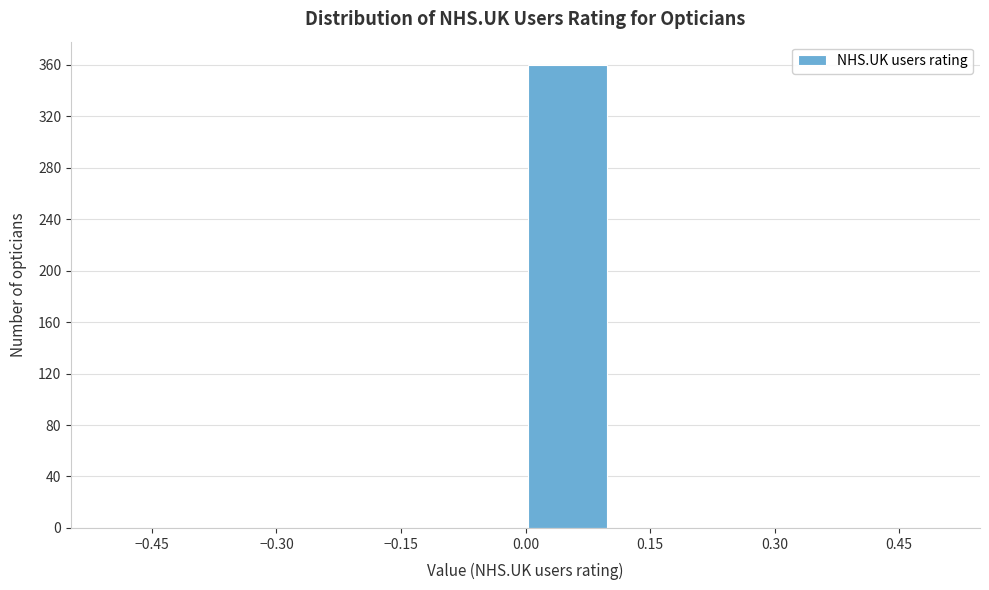

Reading left to right, list every bar in this chart as the range it spans on the x-axis followed by its height. The values are not printed on the chart, so give them approximately, as read against the axis.

-0.5 to -0.4: 0
-0.4 to -0.3: 0
-0.3 to -0.2: 0
-0.2 to -0.1: 0
-0.1 to 0.0: 0
0.0 to 0.1: 360
0.1 to 0.2: 0
0.2 to 0.3: 0
0.3 to 0.4: 0
0.4 to 0.5: 0